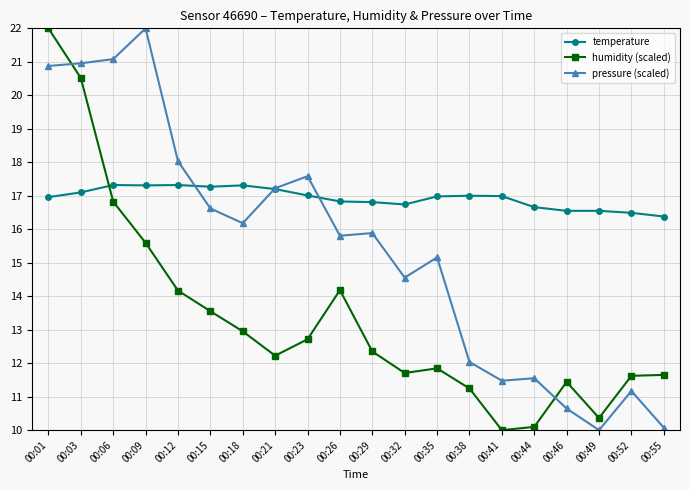

At which category is the sum across all series the highest?

00:01